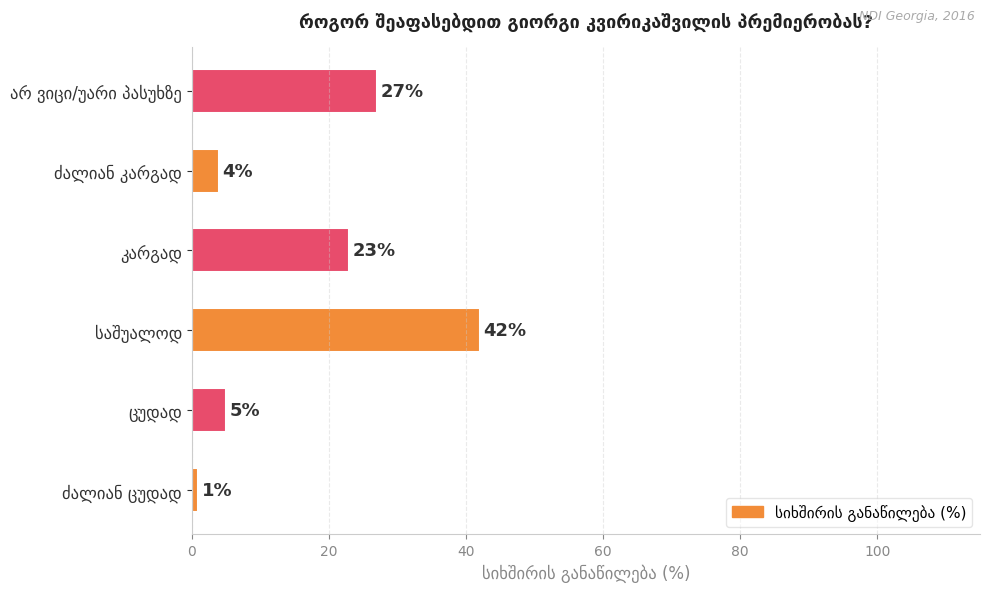

What is the sum of all values?

102